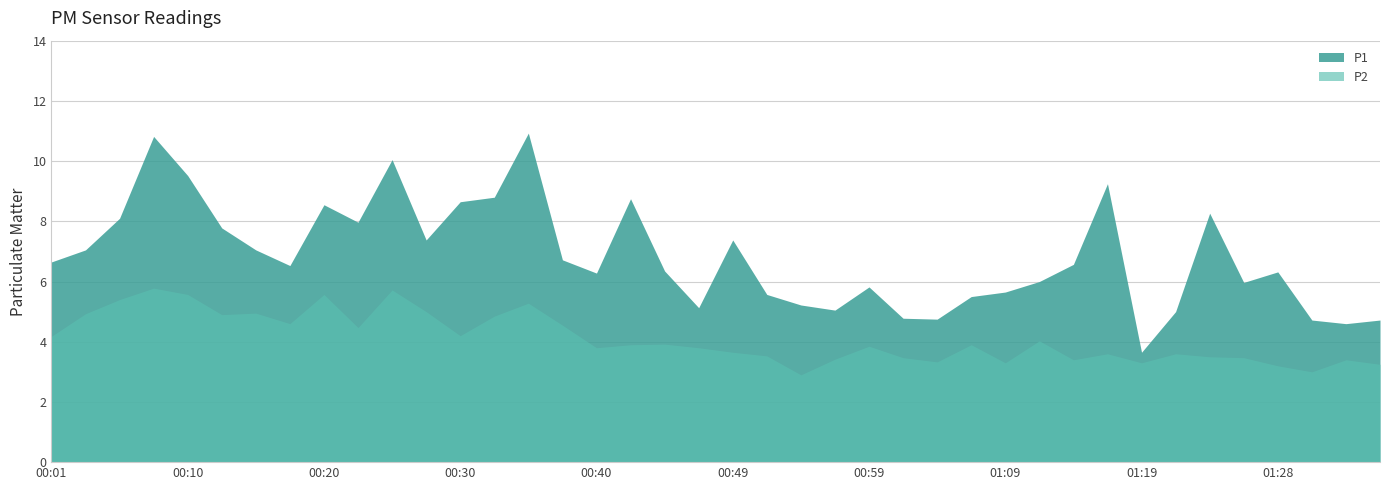

Does the chart have visible grid lines?

Yes